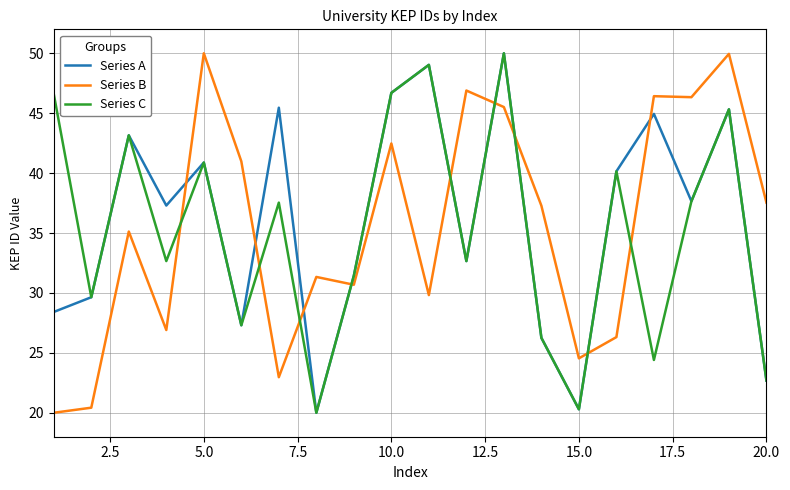

How many times do Series B and Series A cross each other?

9